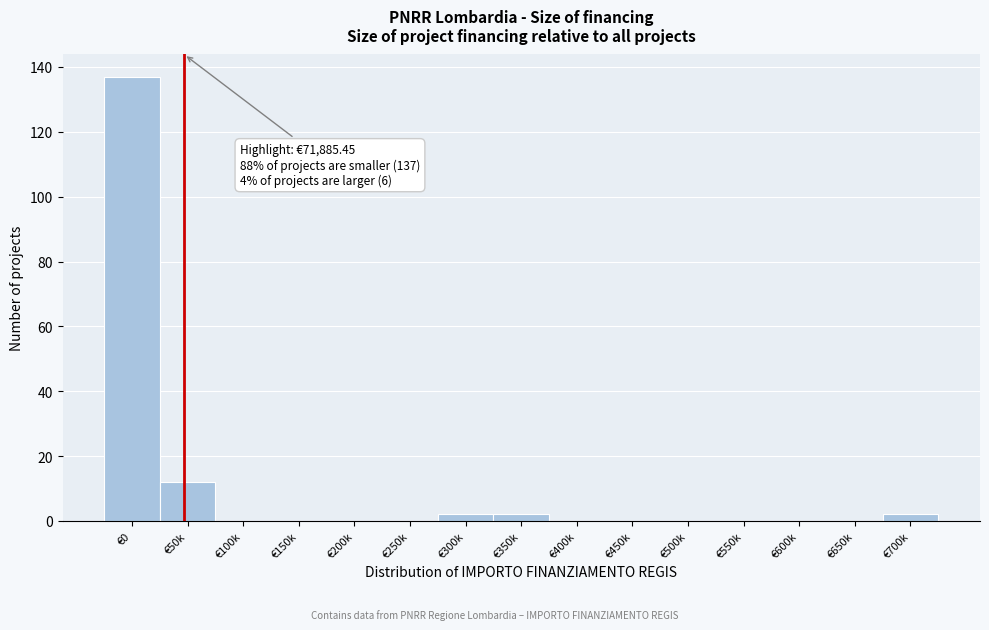

Reading left to right, transcribe all the data shown in this chart.

€0=137	€50k=12	€100k=0	€150k=0	€200k=0	€250k=0	€300k=2	€350k=2	€400k=0	€450k=0	€500k=0	€550k=0	€600k=0	€650k=0	€700k=2